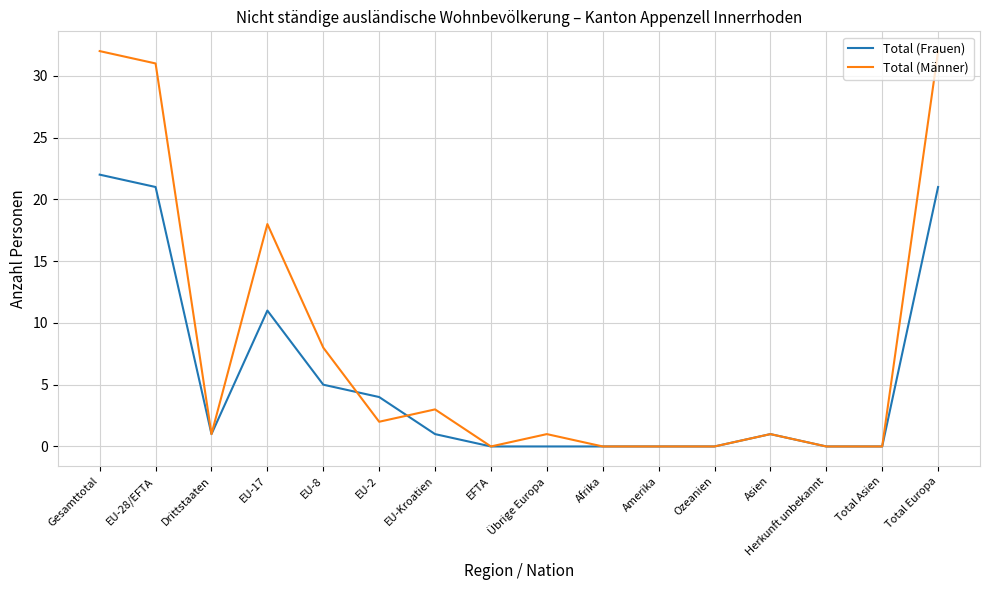

List the series in order of their peak value, highest first.

Total (Männer), Total (Frauen)